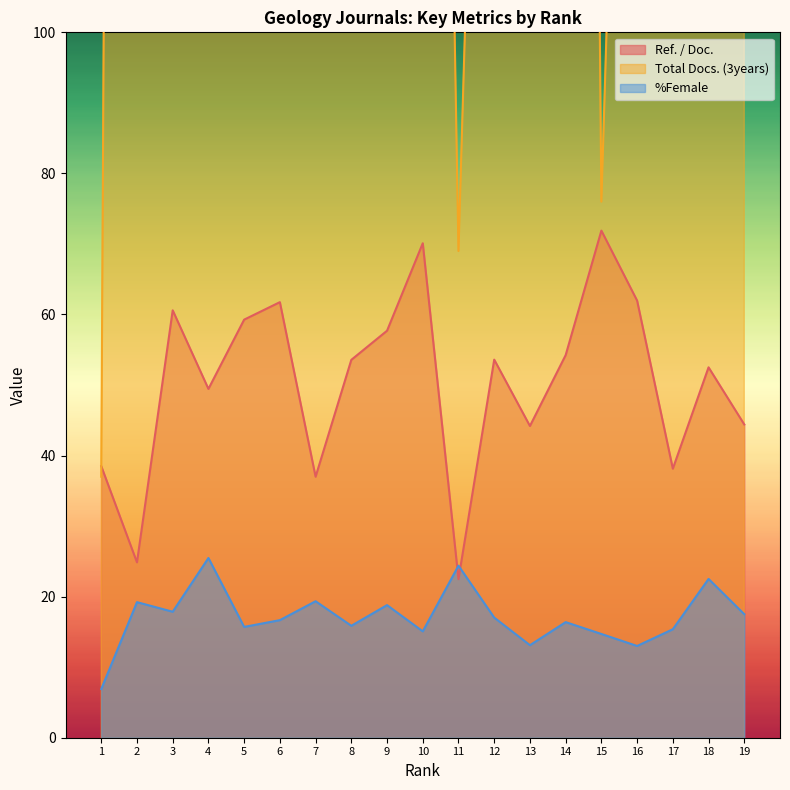

What is the maximum value shown in the chart?

966.0